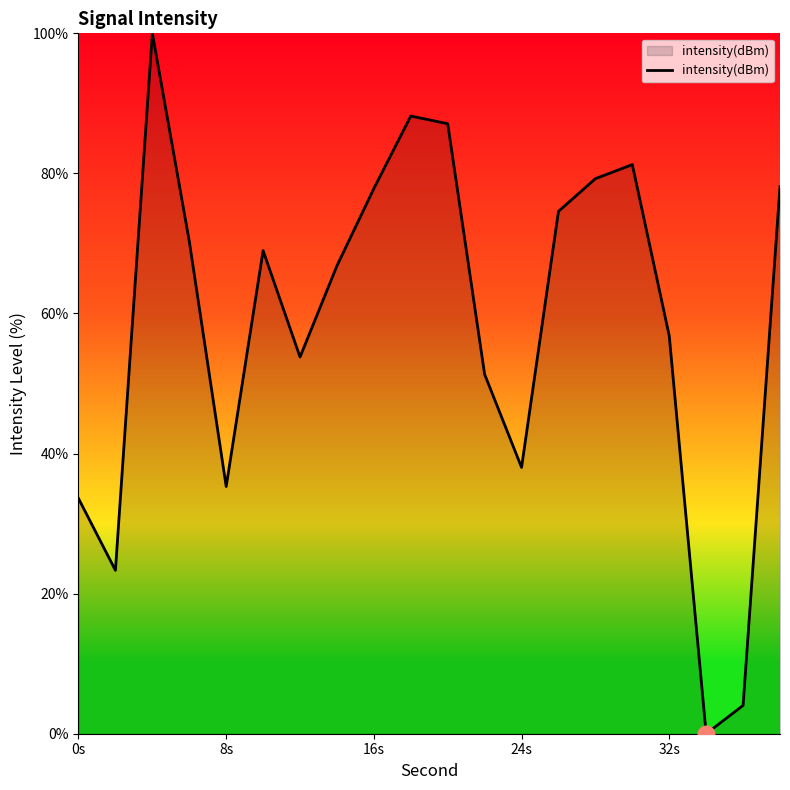

What is the sum of all values?

1168.6